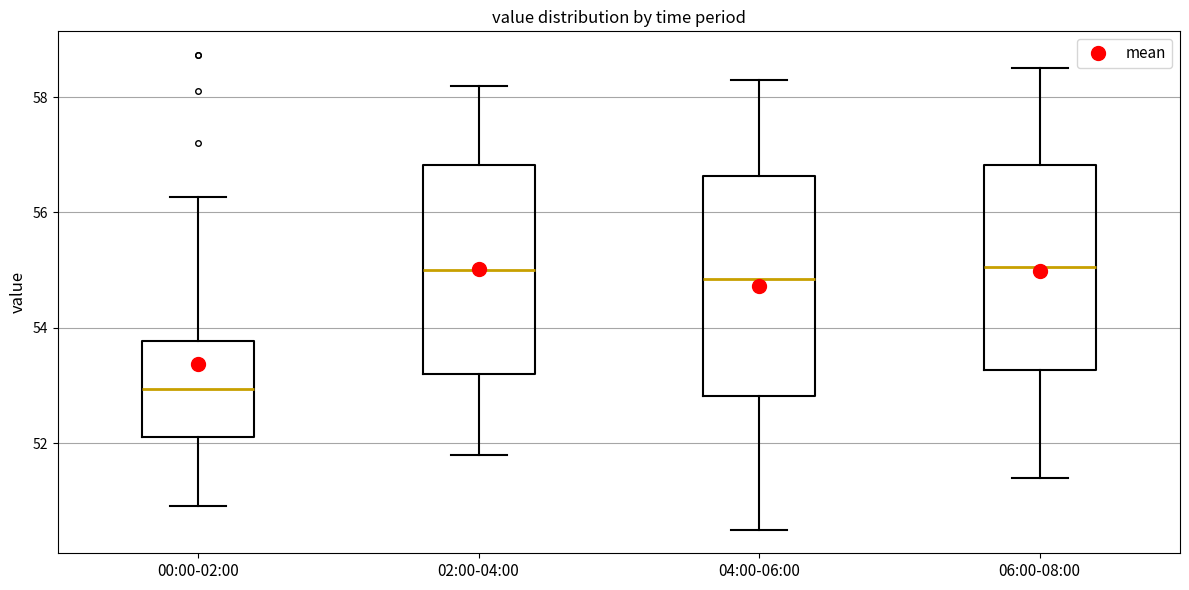

Reading left to right, read every box against the y-axis: the position of its median line, the range the box covers, and the ends of its whiskers. The values are not printed on the chart, so give them approximately, as read against the axis.

00:00-02:00: median 53.0, box 52.0 to 53.8, whiskers 51.0 to 56.2
02:00-04:00: median 55.0, box 53.2 to 56.8, whiskers 51.8 to 58.2
04:00-06:00: median 54.8, box 52.8 to 56.6, whiskers 50.6 to 58.4
06:00-08:00: median 55.0, box 53.2 to 56.8, whiskers 51.4 to 58.6